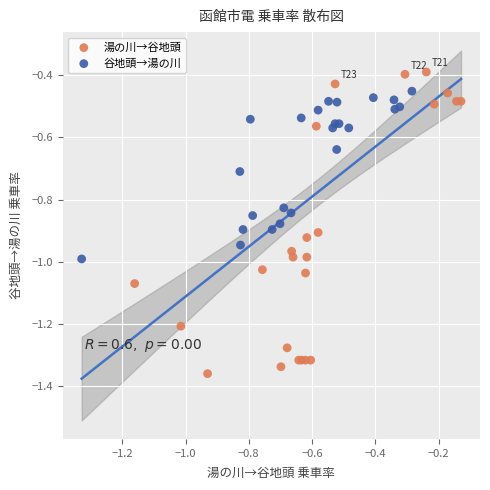

Which series has the widest spread of Y values?

湯の川→谷地頭